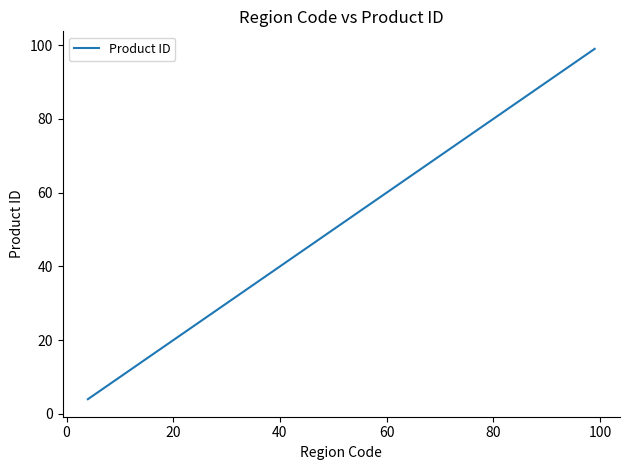

What is the smallest value displayed?

4